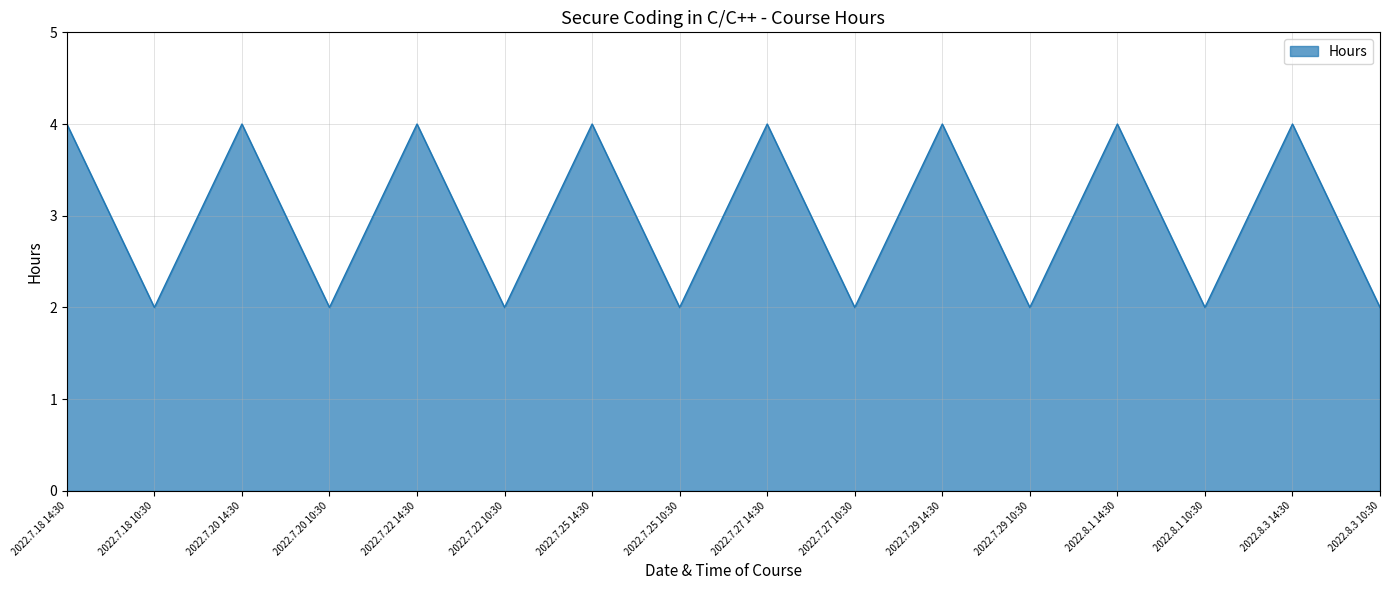

Where is the first local maximum?

2022.7.20 14:30